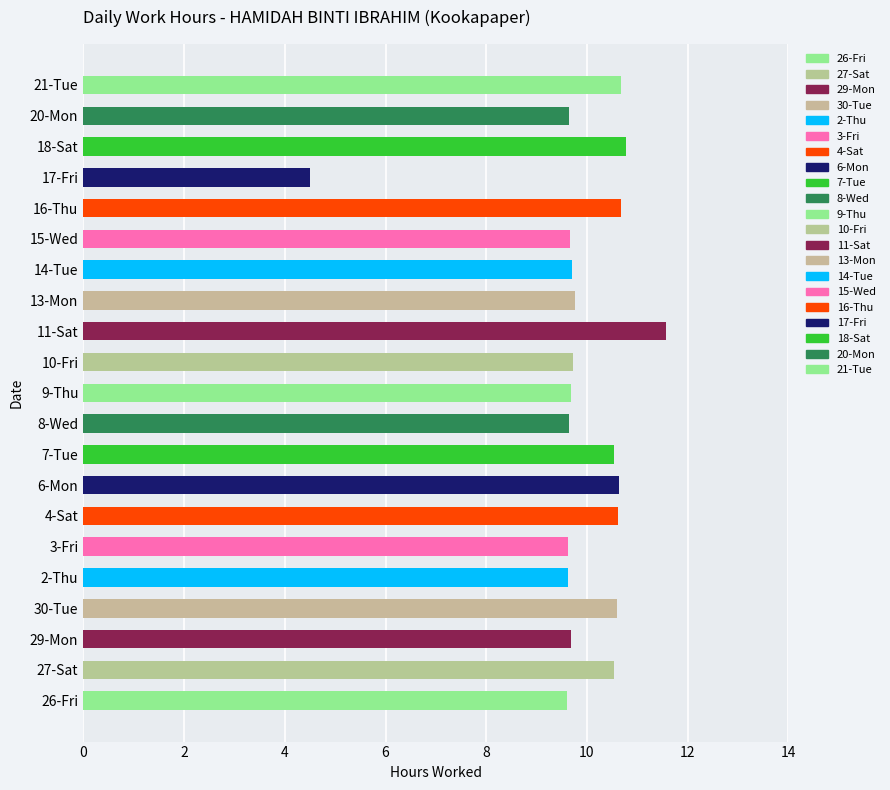

Reading right to left, transcribe all the data shown in this chart.

10.7	9.7	10.8	4.5	10.7	9.7	9.7	9.8	11.6	9.7	9.7	9.7	10.5	10.6	10.6	9.6	9.6	10.6	9.7	10.5	9.6